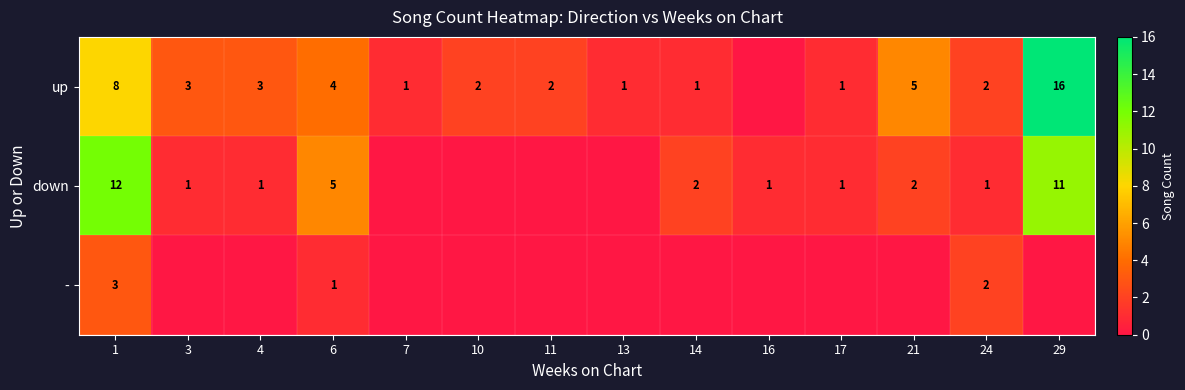

What is the difference between the down values at 6 and 4?

4